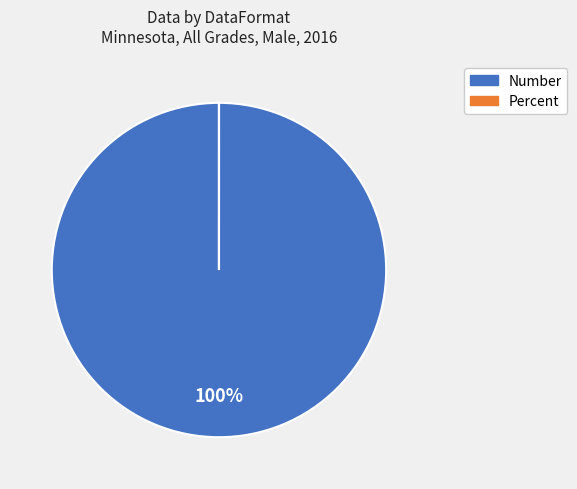

To the nearest percent, what portion does Number represent?

100%